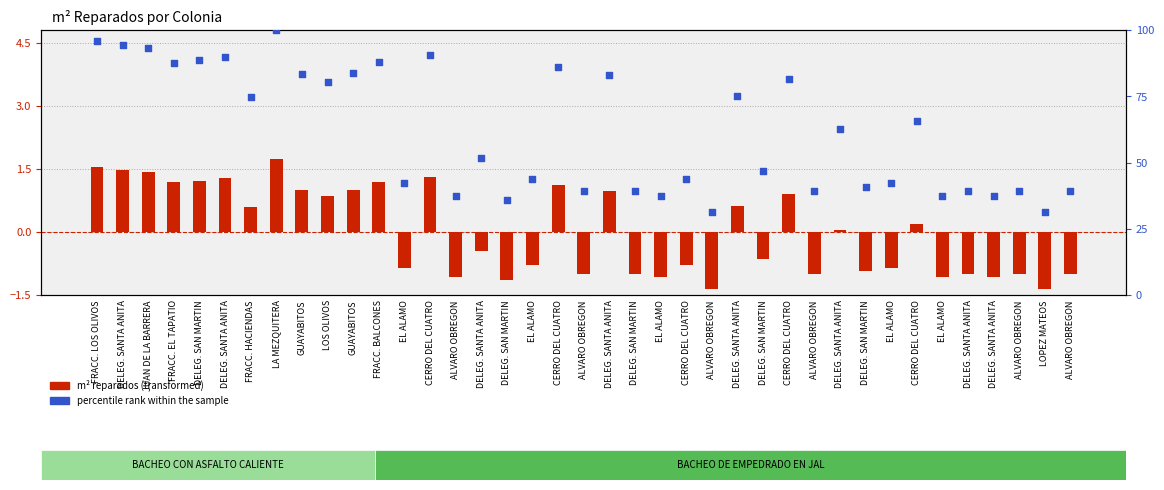

What are all the series names shown in the legend?

m² reparados (transformed), percentile rank within the sample